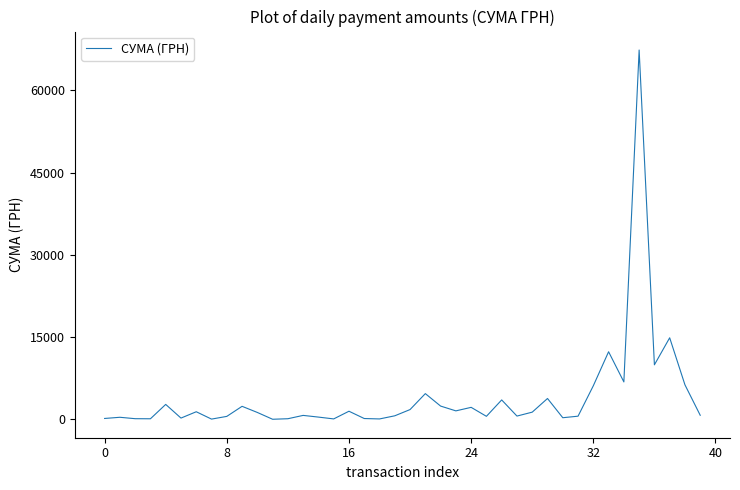

How many values are below 1273?

20